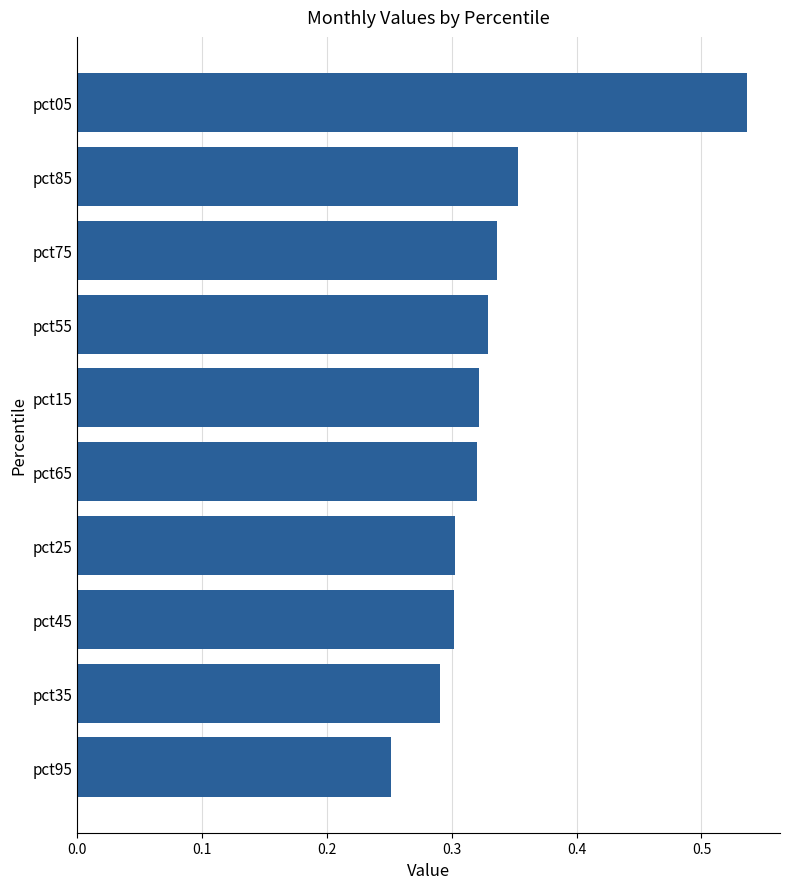

What is the sum of all values?

3.3